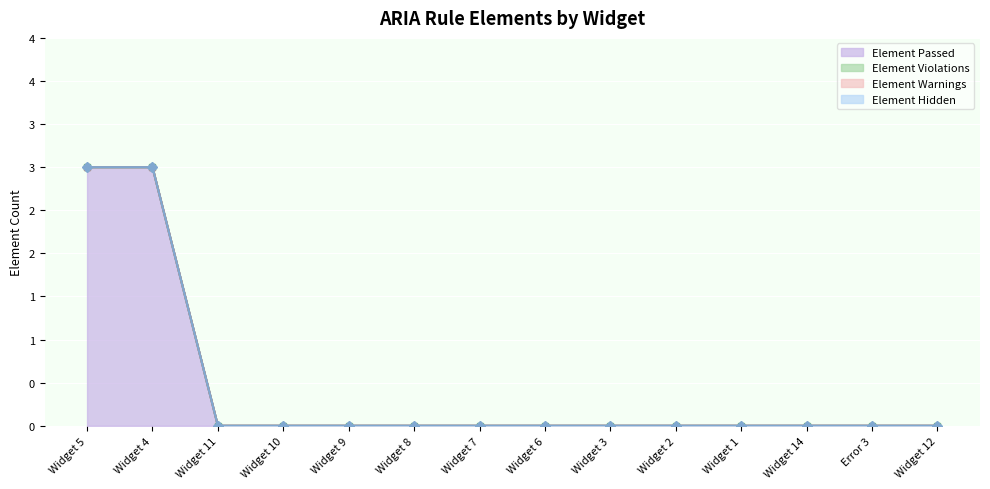

Rank the categories by Element Hidden value from highest to lowest.

Widget 5, Widget 4, Widget 11, Widget 10, Widget 9, Widget 8, Widget 7, Widget 6, Widget 3, Widget 2, Widget 1, Widget 14, Error 3, Widget 12